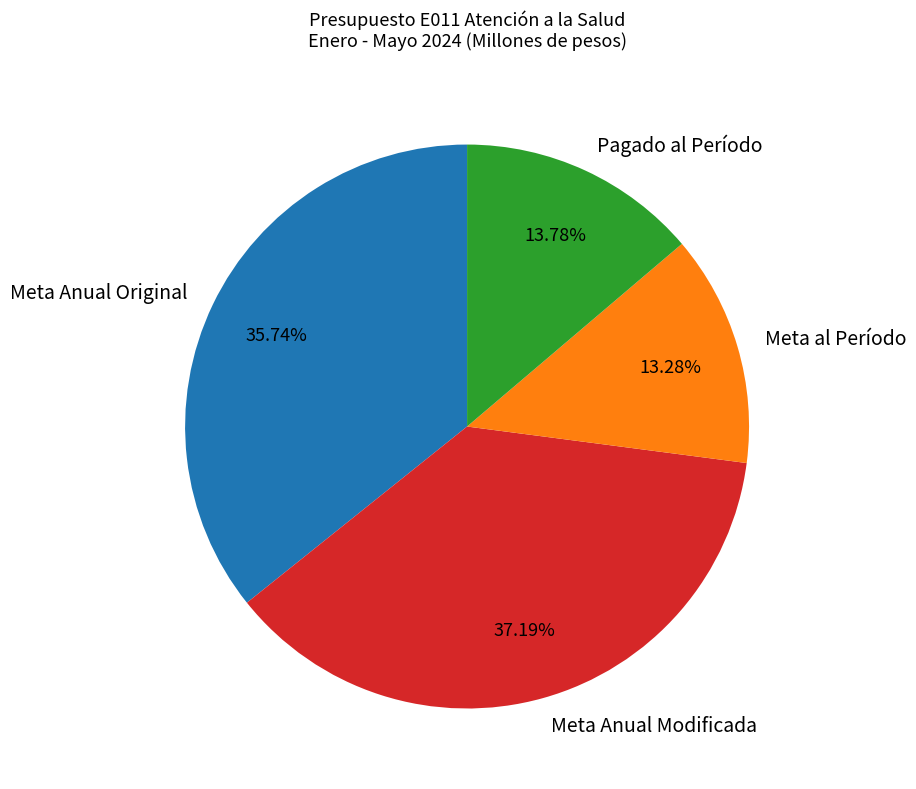

Between Meta Anual Original and Meta Anual Modificada, which is larger?

Meta Anual Modificada